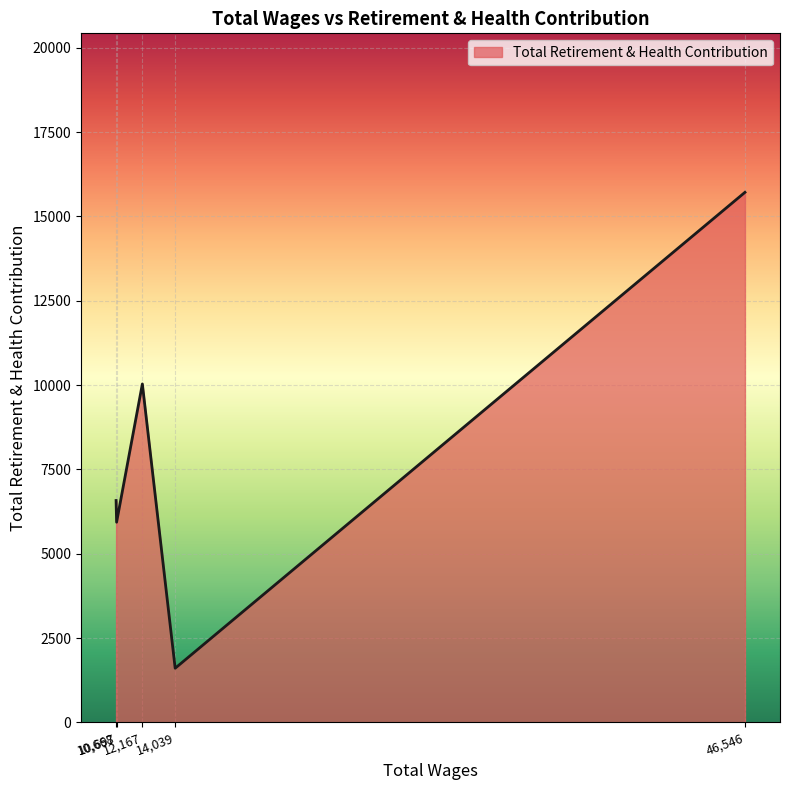

Does the chart have visible grid lines?

Yes